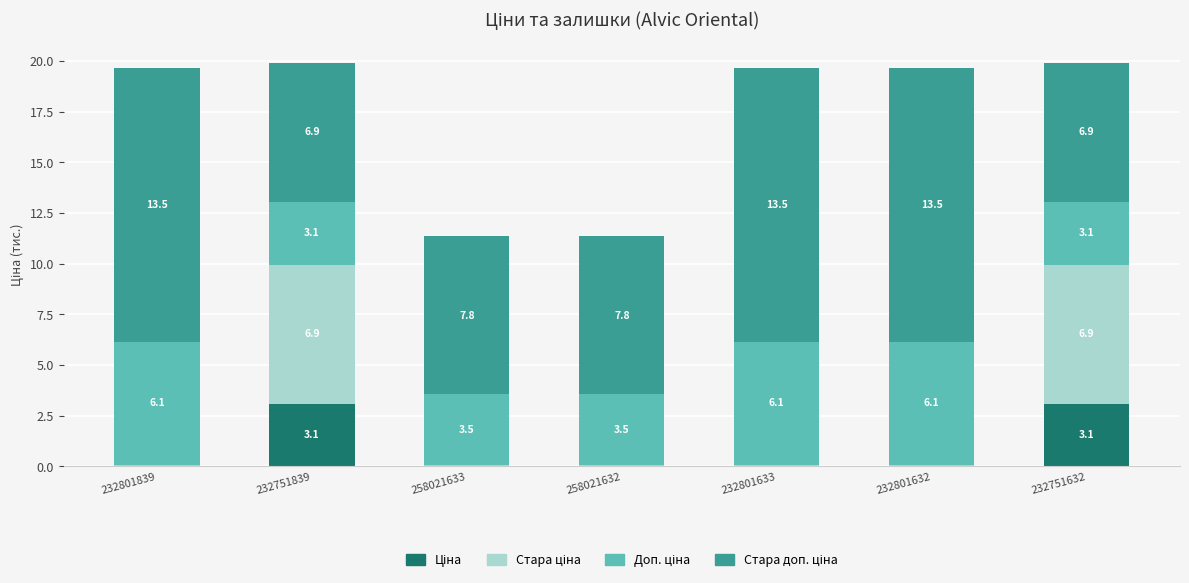

What is the total value across all series at 232801839?

19.7